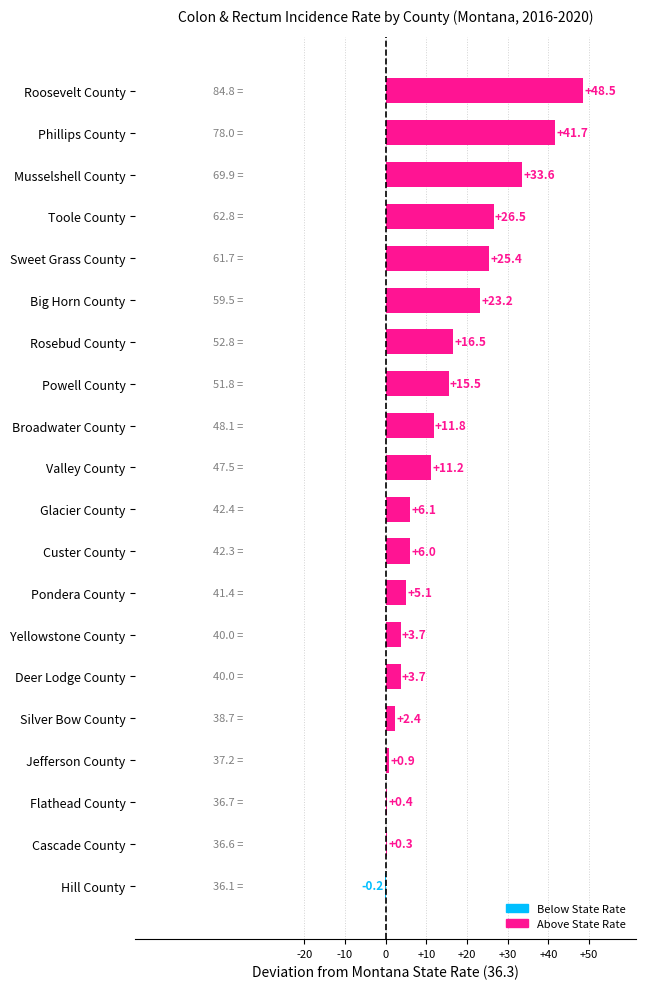

Between Big Horn County and Glacier County, which is larger?

Big Horn County